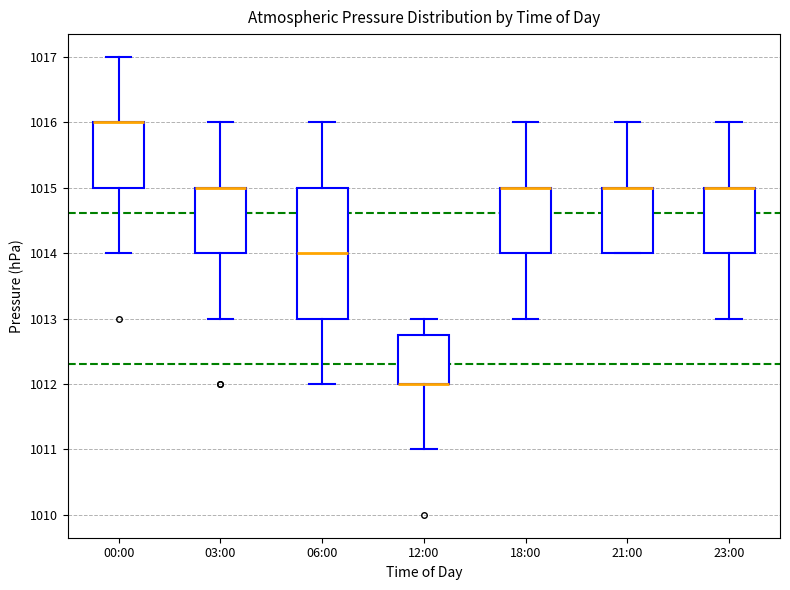

Reading left to right, read every box against the y-axis: the position of its median line, the range the box covers, and the ends of its whiskers. The values are not printed on the chart, so give them approximately, as read against the axis.

00:00: median 1016.0 (drawn on the box's upper edge), box 1015.0 to 1016.0, whiskers 1014.0 to 1017.0
03:00: median 1015.0 (drawn on the box's upper edge), box 1014.0 to 1015.0, whiskers 1013.0 to 1016.0
06:00: median 1014.0, box 1013.0 to 1015.0, whiskers 1012.0 to 1016.0
12:00: median 1012.0 (drawn on the box's lower edge), box 1012.0 to 1012.8, whiskers 1011.0 to 1013.0
18:00: median 1015.0 (drawn on the box's upper edge), box 1014.0 to 1015.0, whiskers 1013.0 to 1016.0
21:00: median 1015.0 (drawn on the box's upper edge), box 1014.0 to 1015.0, whiskers 1014.0 to 1016.0
23:00: median 1015.0 (drawn on the box's upper edge), box 1014.0 to 1015.0, whiskers 1013.0 to 1016.0